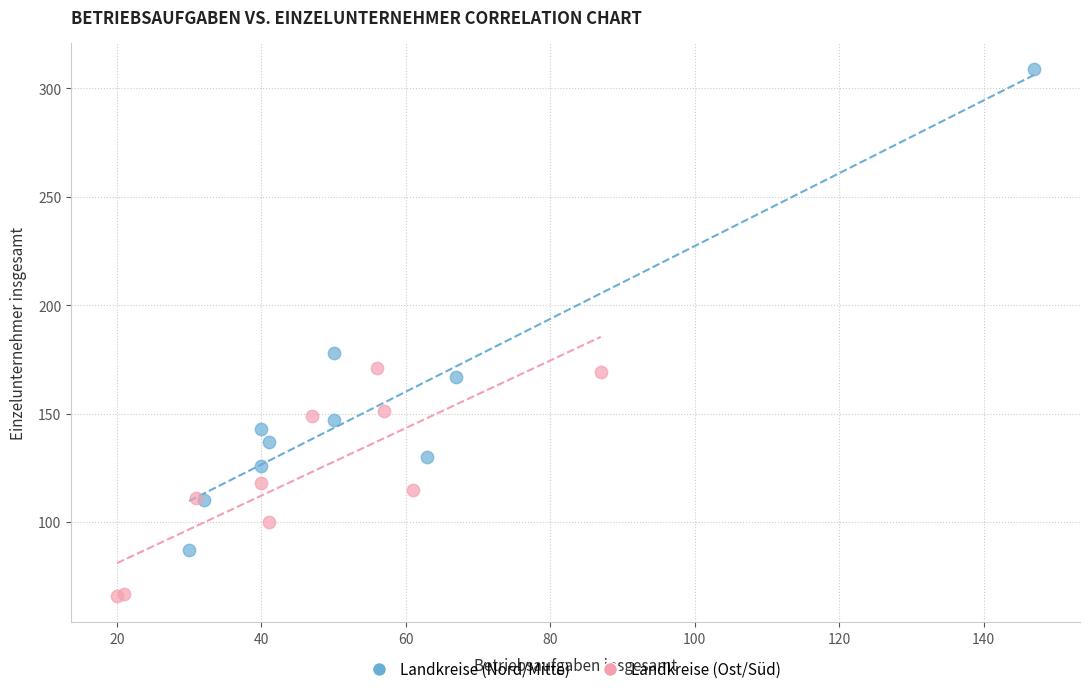

What are all the series names shown in the legend?

Landkreise (Nord/Mitte), Landkreise (Ost/Süd)